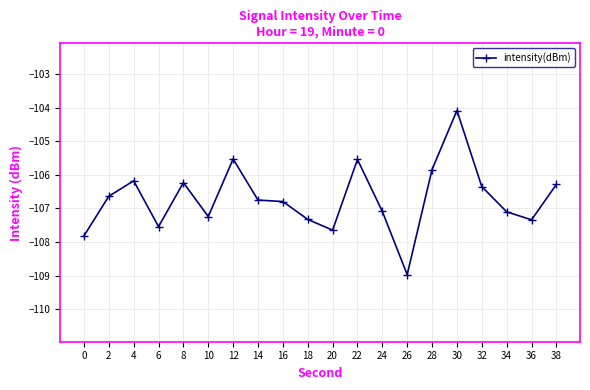

Is it true that the value at 2 is -106.6?

True